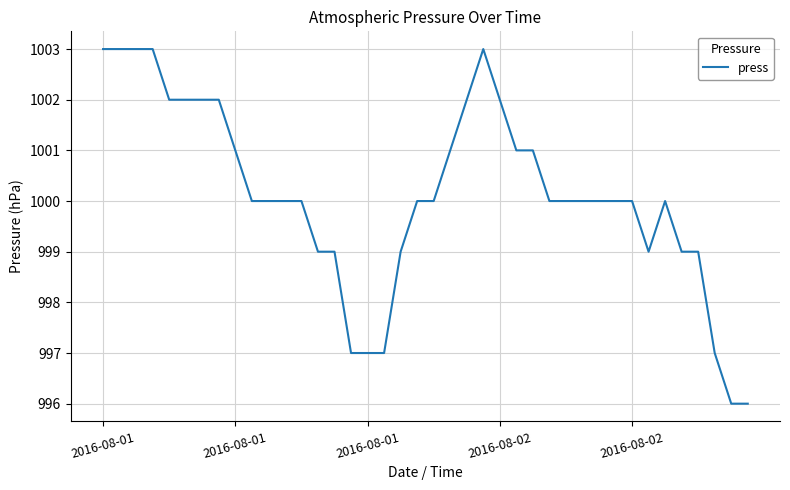

Reading left to right, list all the values displayed in this chart.

1003	1003	1003	1003	1002	1002	1002	1002	1001	1000	1000	1000	1000	999	999	997	997	997	999	1000	1000	1001	1002	1003	1002	1001	1001	1000	1000	1000	1000	1000	1000	999	1000	999	999	997	996	996